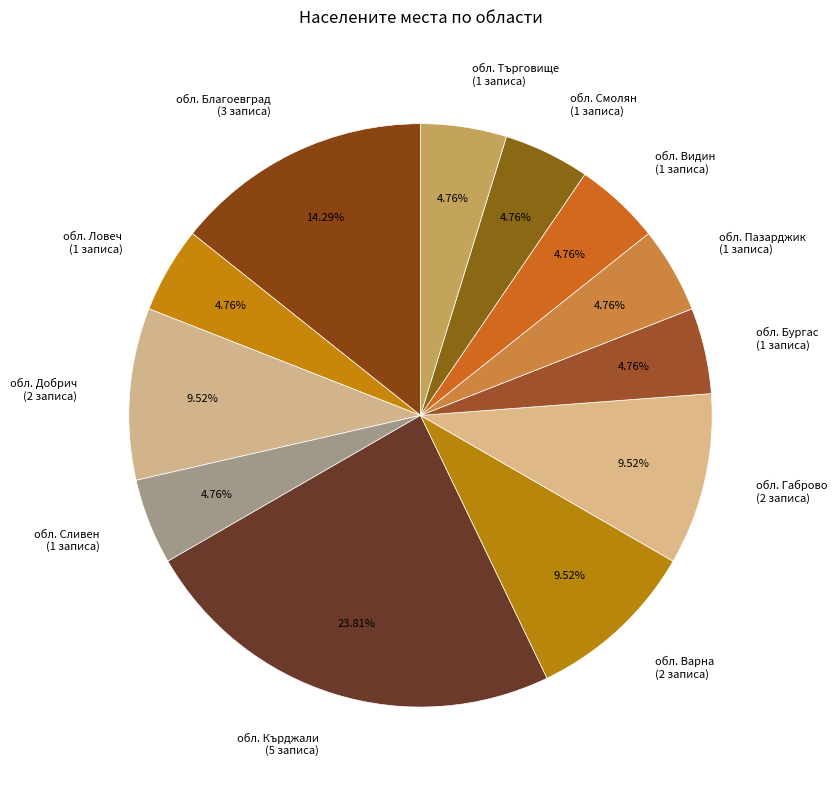

How many segments does this pie chart have?

12